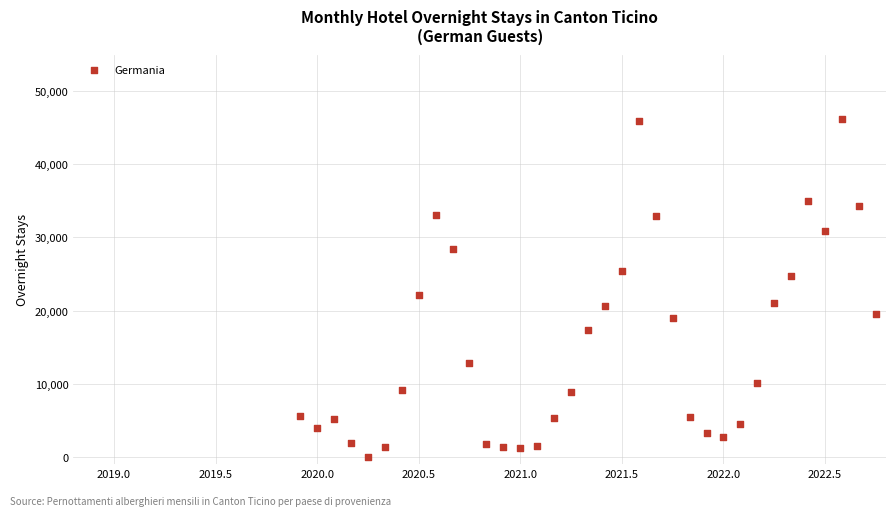

What Y value in the scatter plot is closest to 23093?

22066